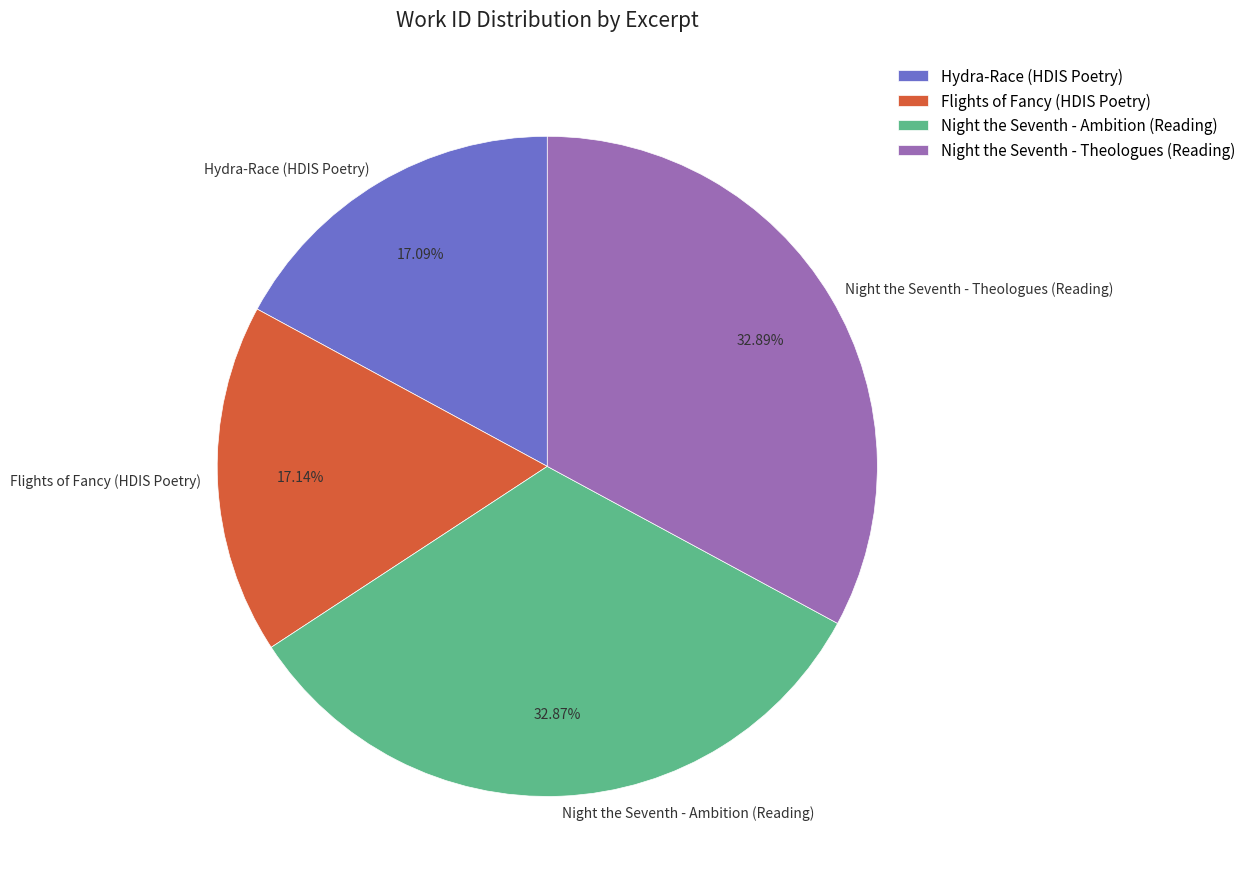

True or false: Night the Seventh - Theologues (Reading) accounts for 25% of the total.

False